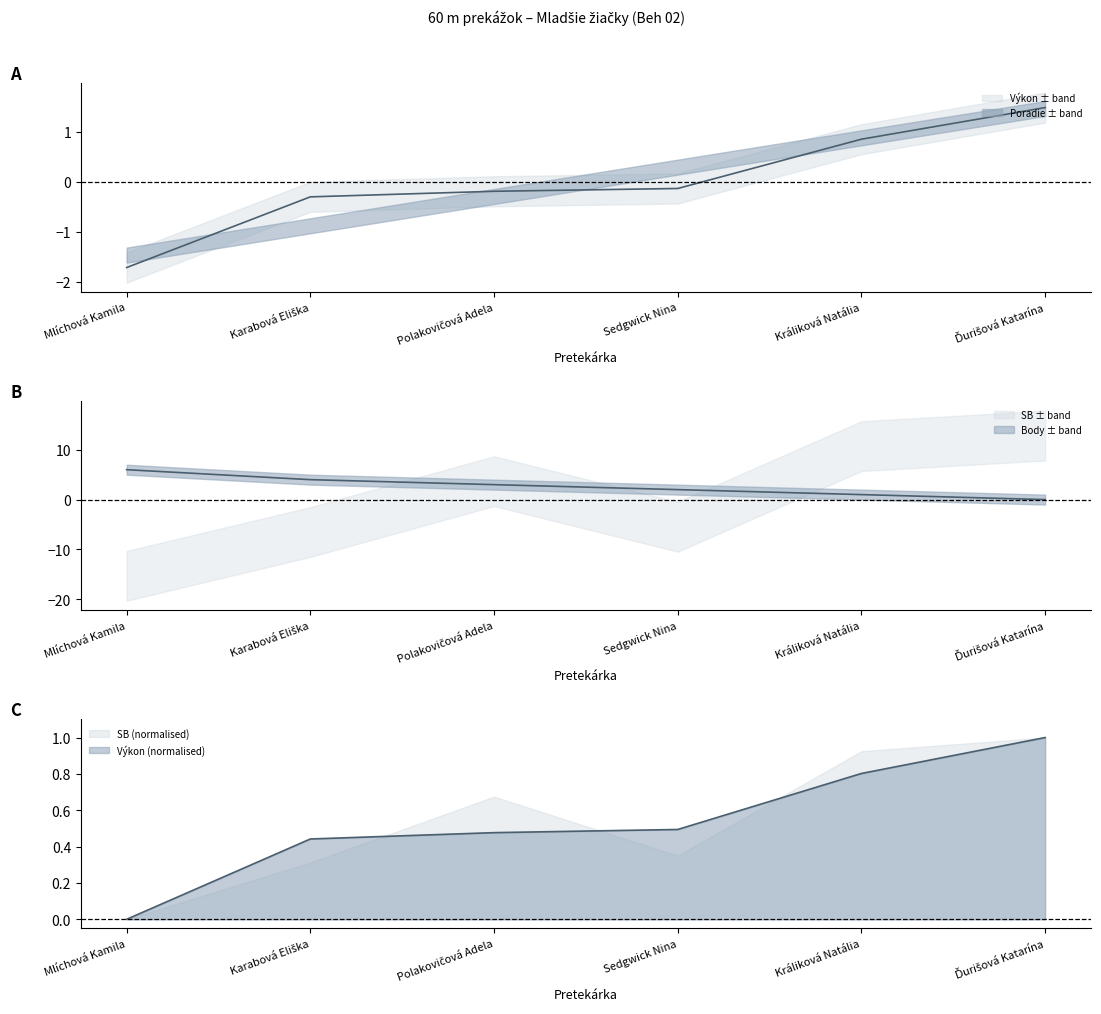

At which label is Výkon closest to 0?

Sedgwick Nina